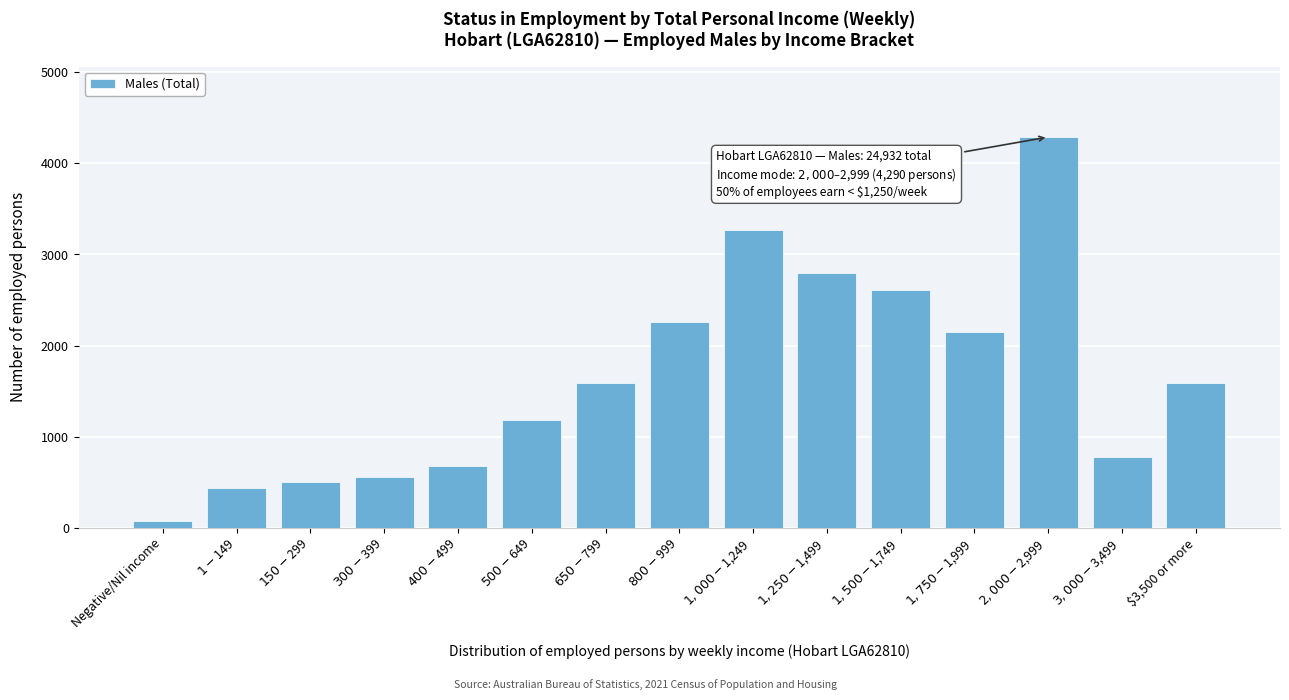

What is the maximum value shown in the chart?

4290